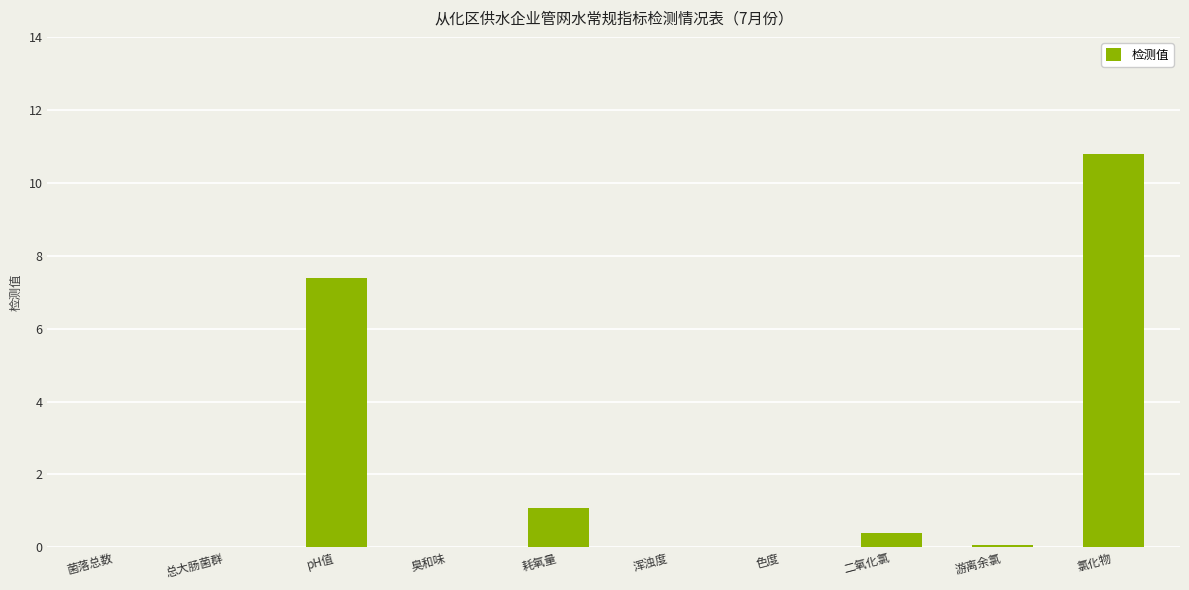

What is the sum of all values?

19.7